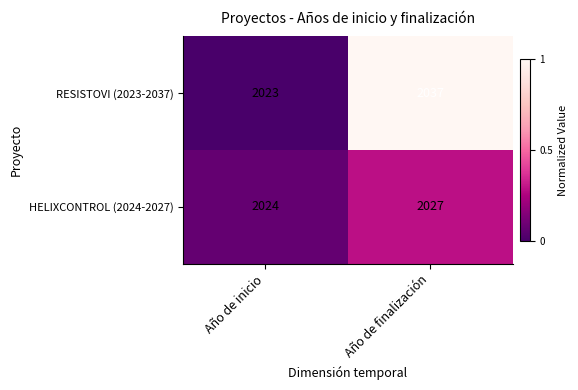

At which category is the sum across all series the highest?

Año de finalización